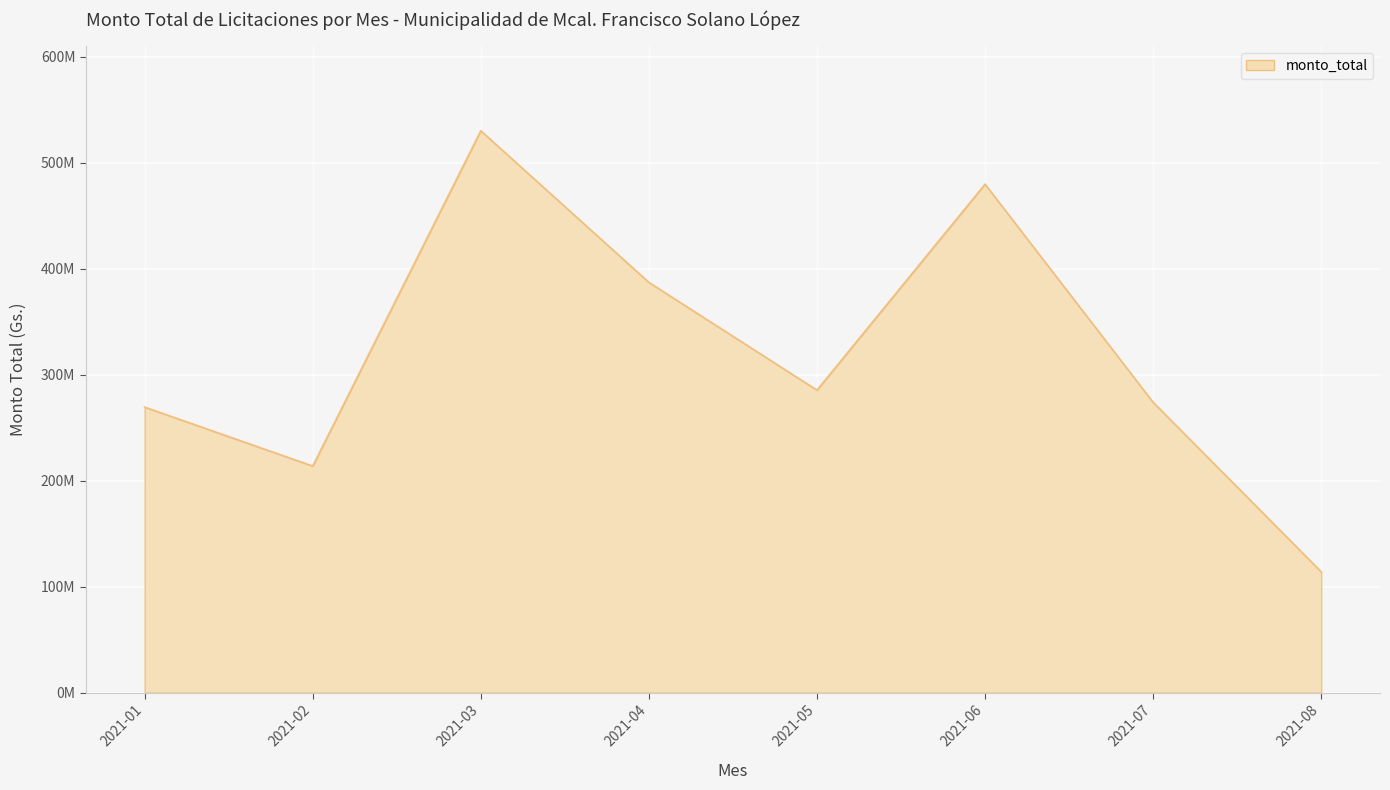

True or false: there are more than 1 points higher than both neighbors.

True